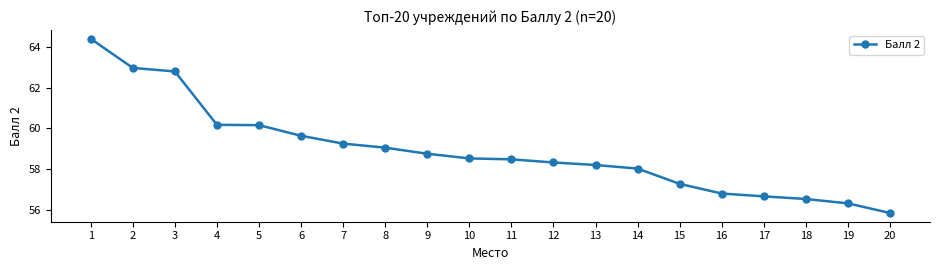

What is the ratio of the value at 20 to the value at 1?

0.9